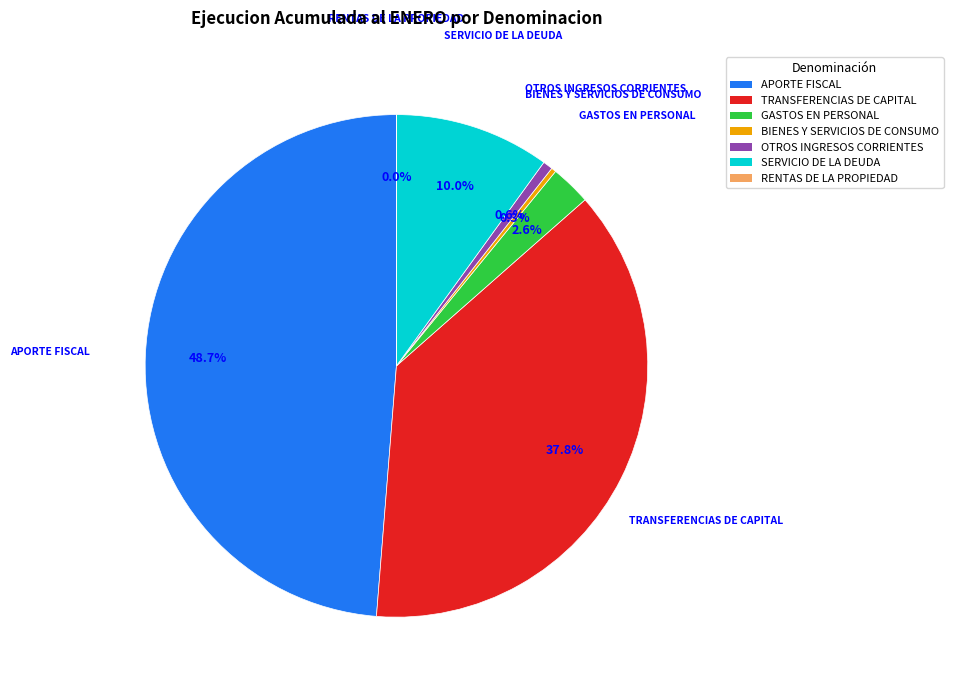

Approximately how many times larger is the value at GASTOS EN PERSONAL compared to SERVICIO DE LA DEUDA?

0.3